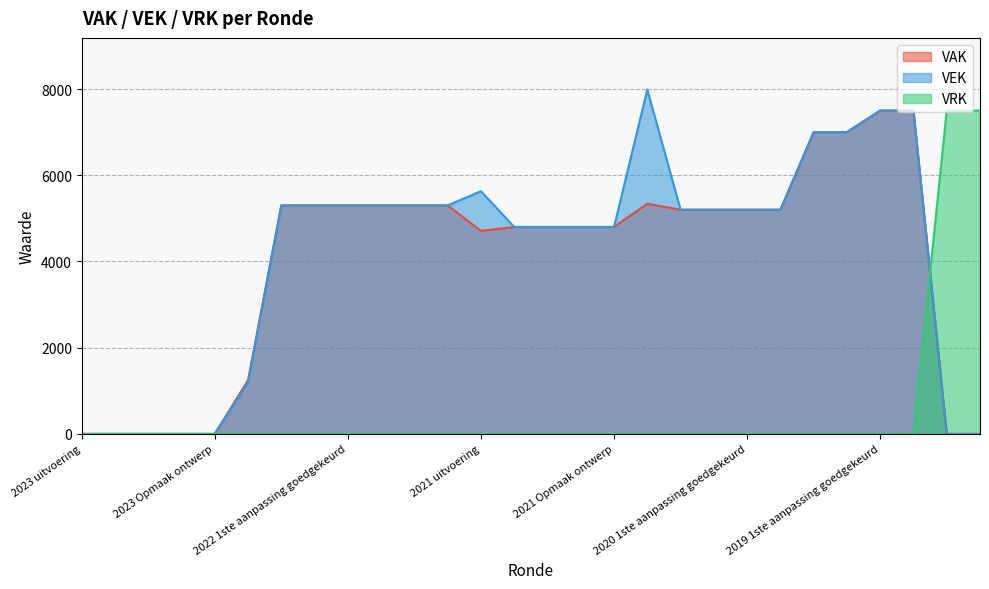

Which series has the widest spread of values?

VEK